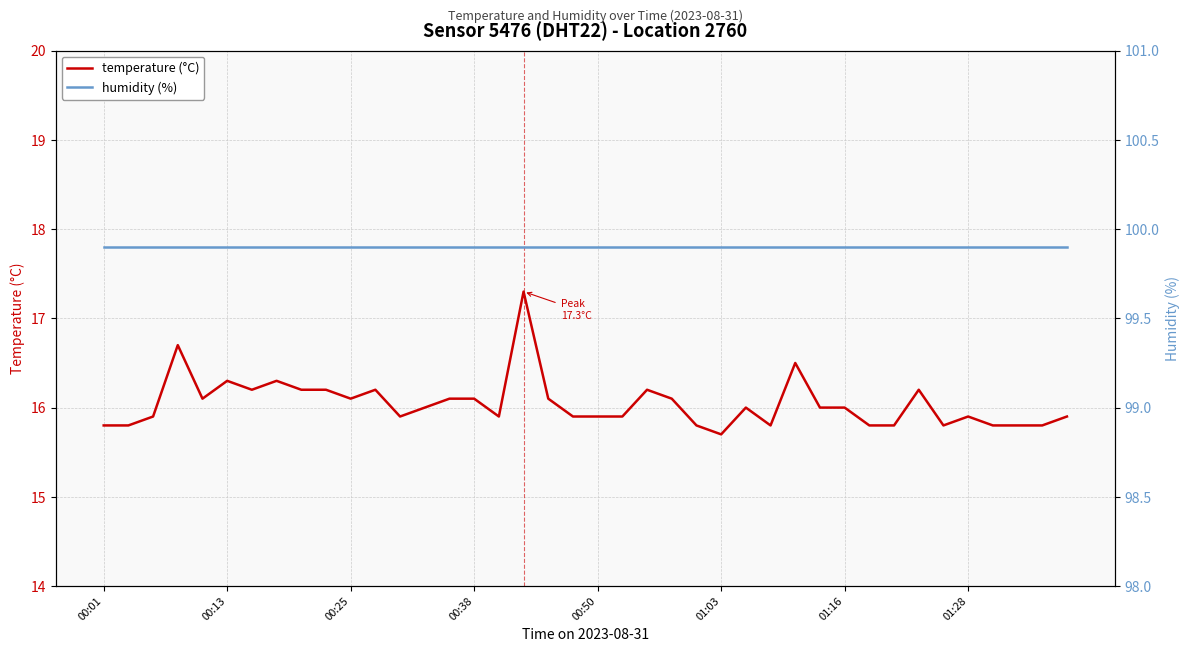

Is it true that temperature (°C) equals 9.4 at 01:28?

False